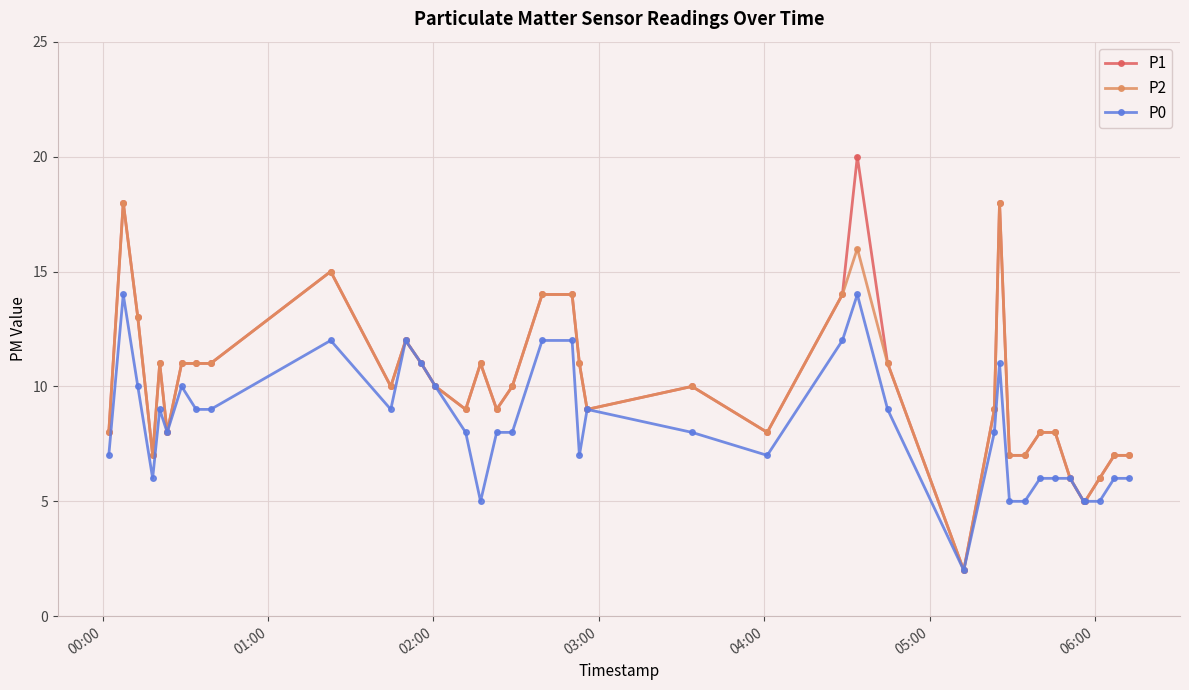

What is the minimum value shown in the chart?

2